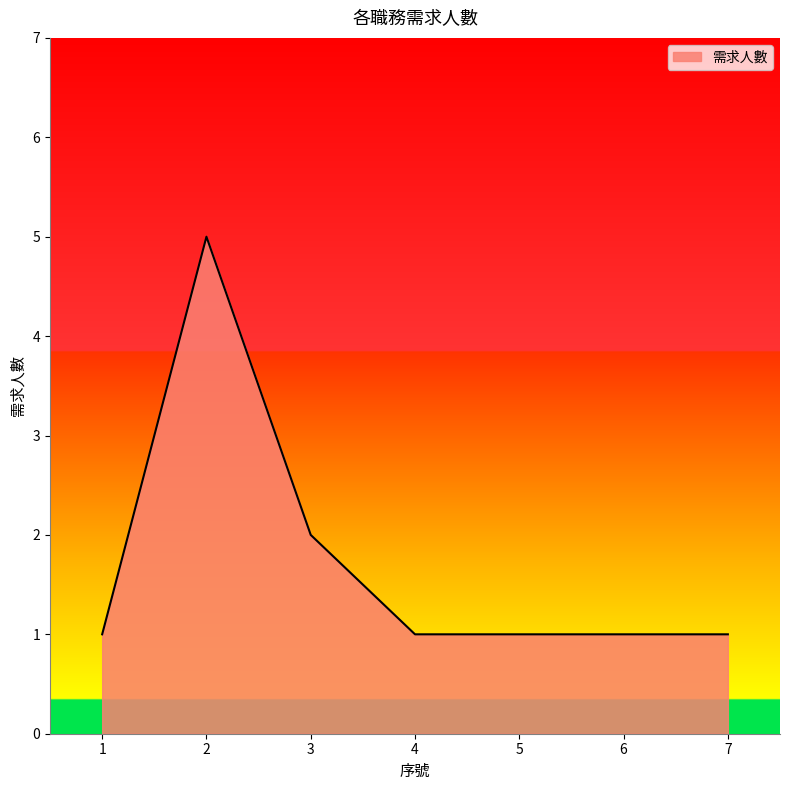

What is the sum of all values?

12